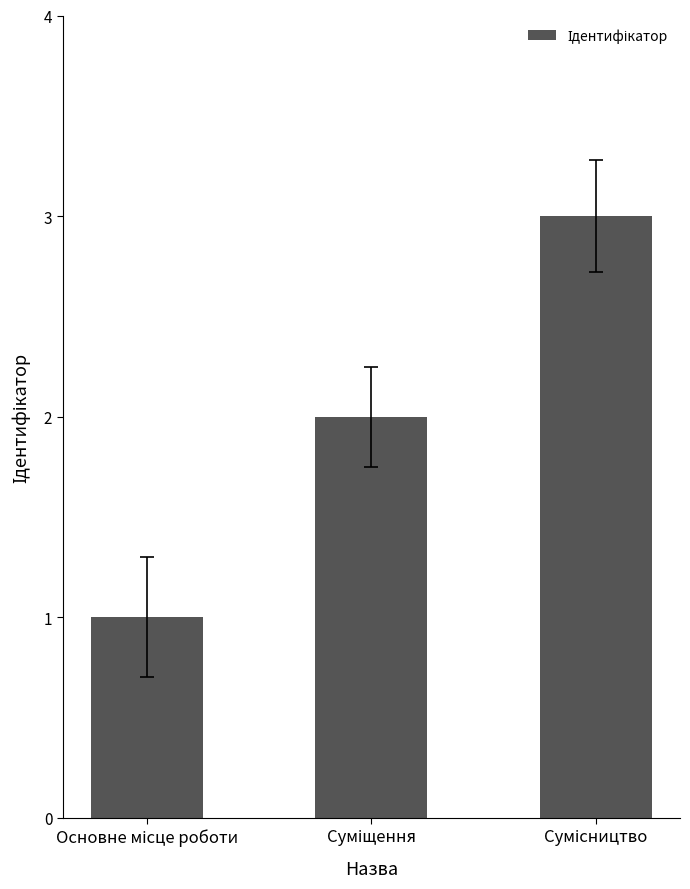

Reading left to right, list all the values displayed in this chart.

1	2	3